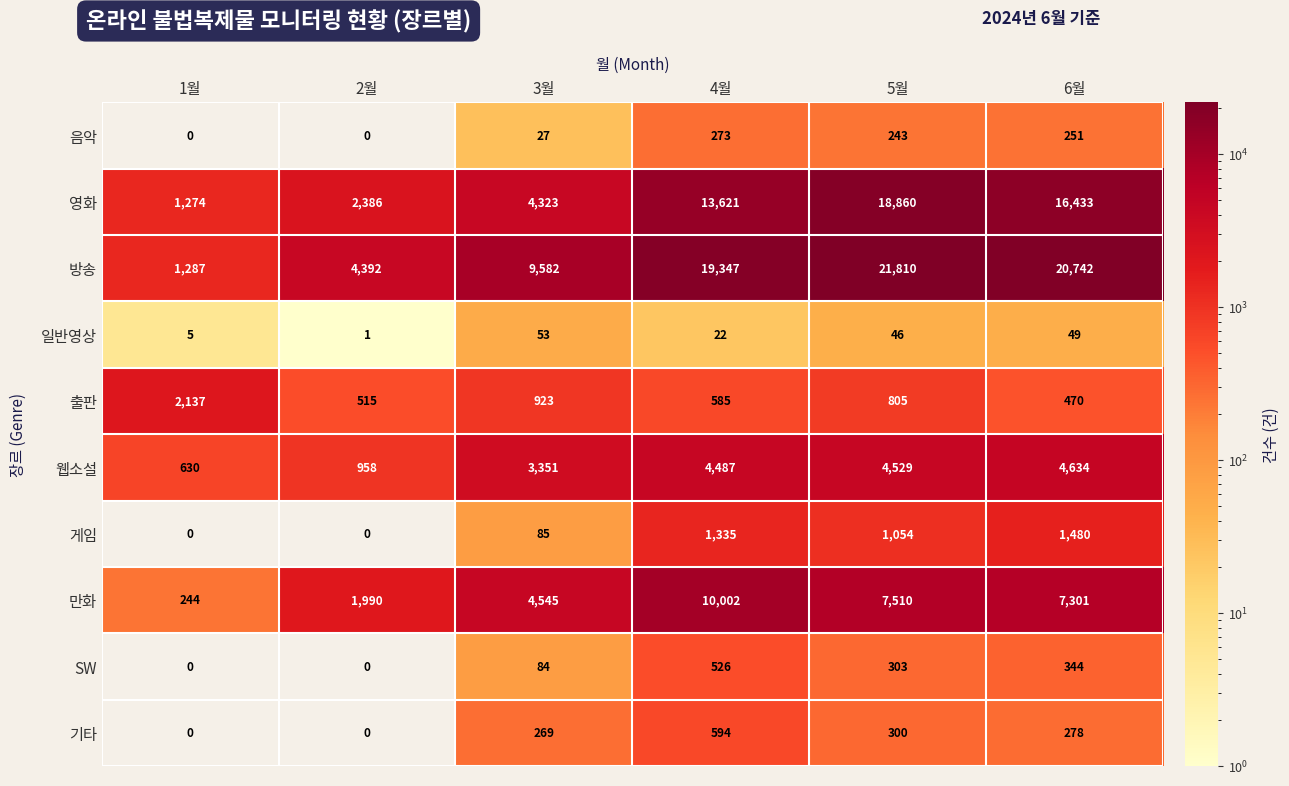

At which label is 기타 closest to 297?

5월